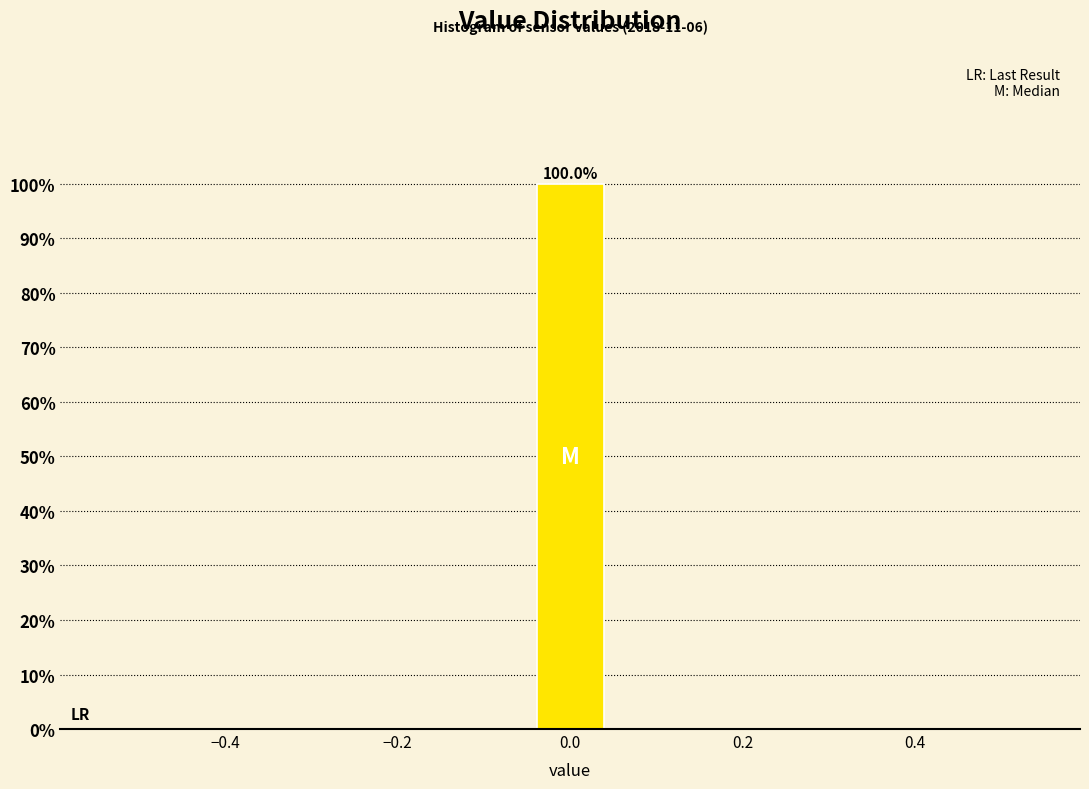

Which range on the x-axis has the tallest bar?

-0.04 to 0.04